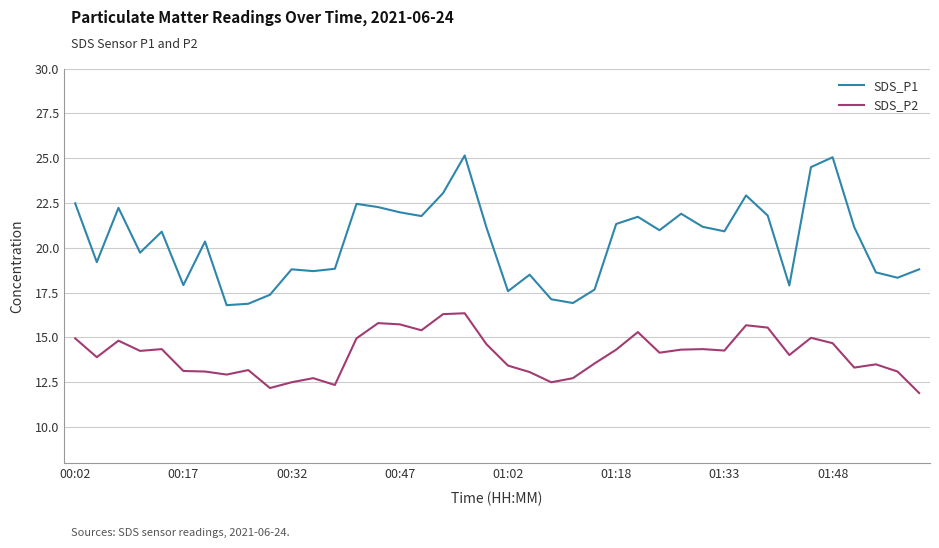

Which series has the largest total across all categories?

SDS_P1